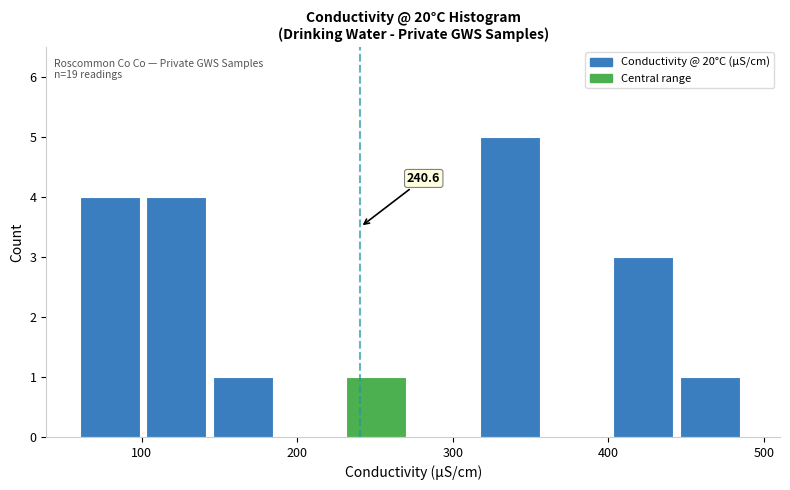

Which range on the x-axis has the tallest bar?

320 to 360